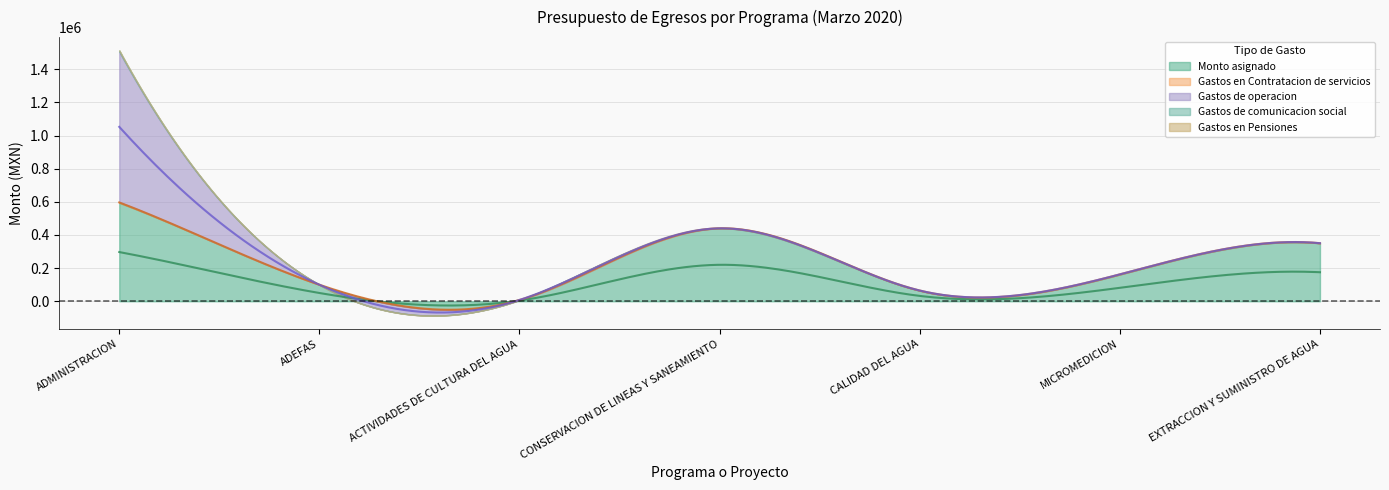

What is the label of the 2nd point from the right?

MICROMEDICION